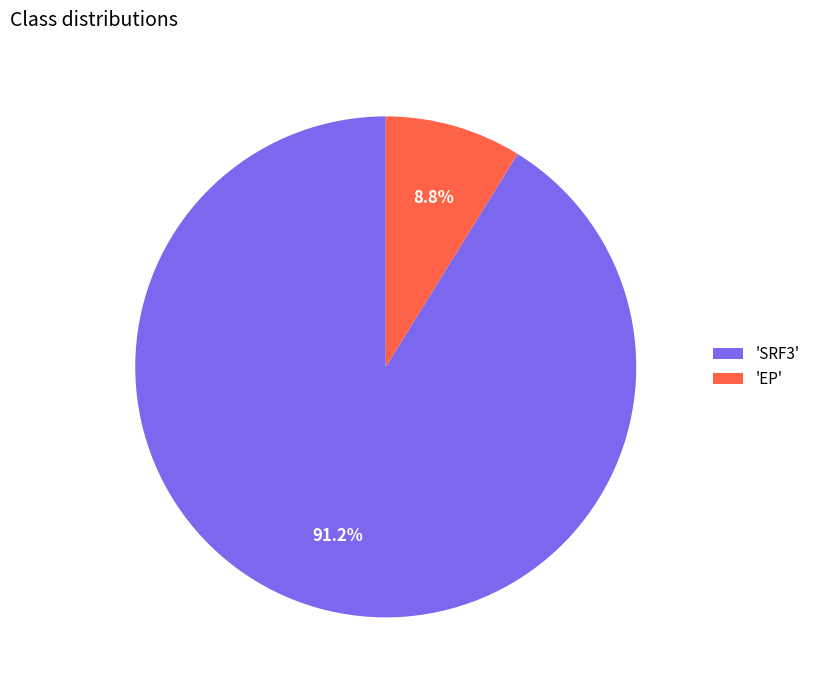

To the nearest percent, what is the average slice percentage?

50%